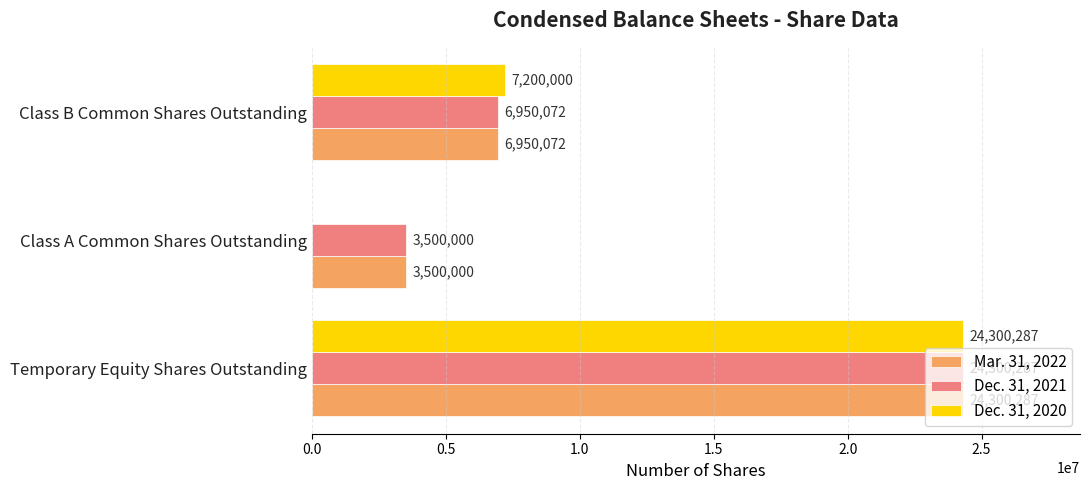

What is the total value across all series at Class B Common Shares Outstanding?

21100144